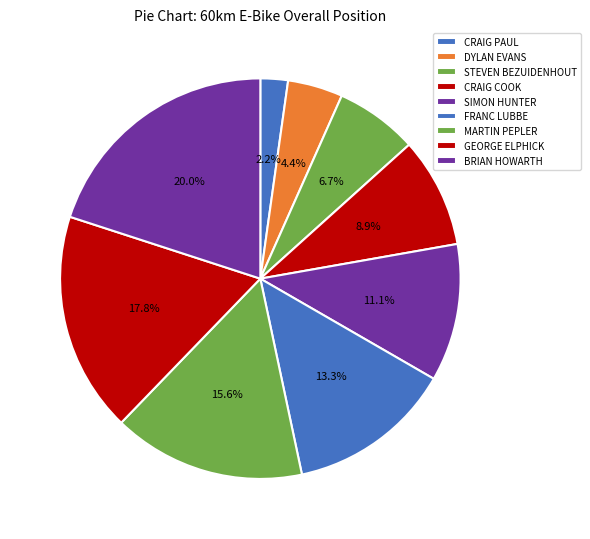

How many slices are in this pie chart?

9